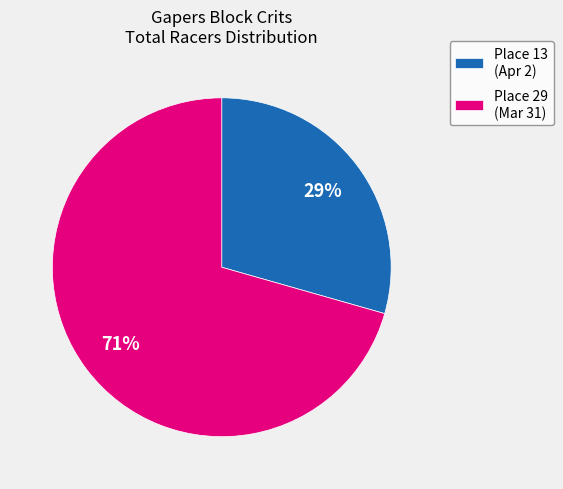

Is there any slice that represents more than half of the pie?

Yes